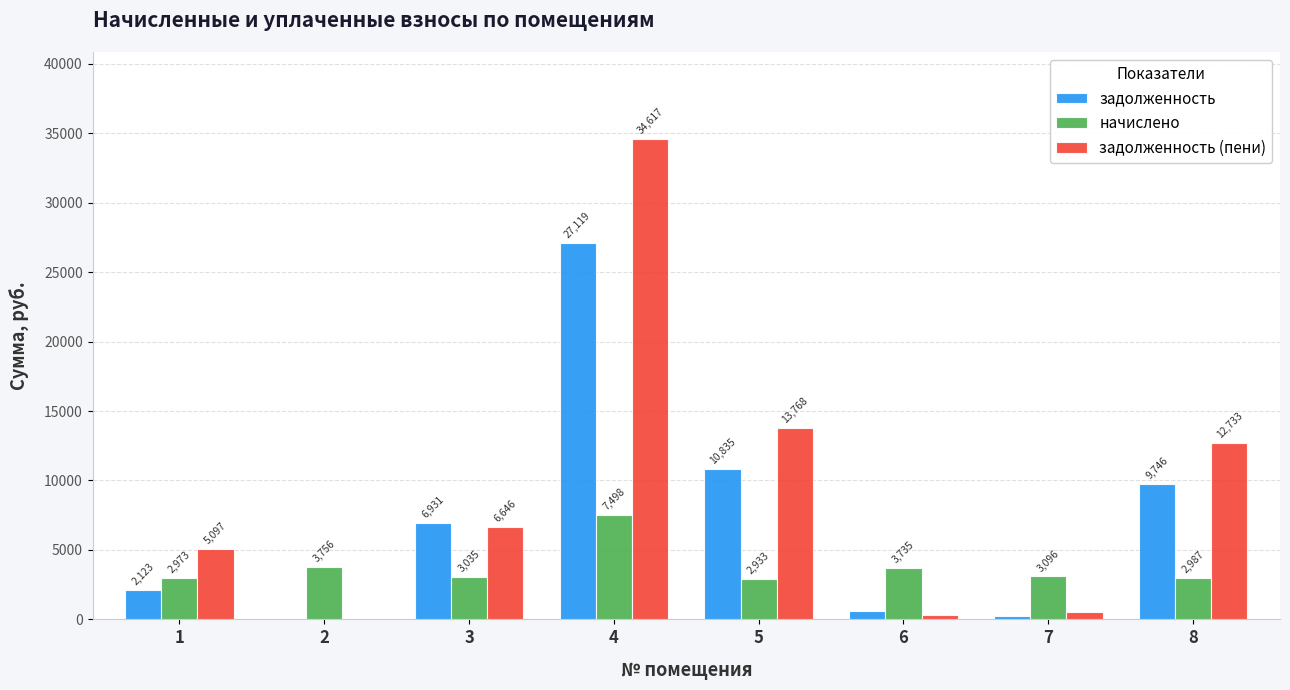

Which series has the largest total across all categories?

задолженность (пени)